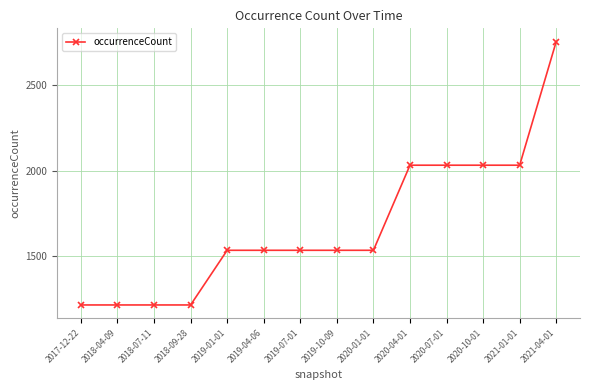

How many data points are less than 1535?

4